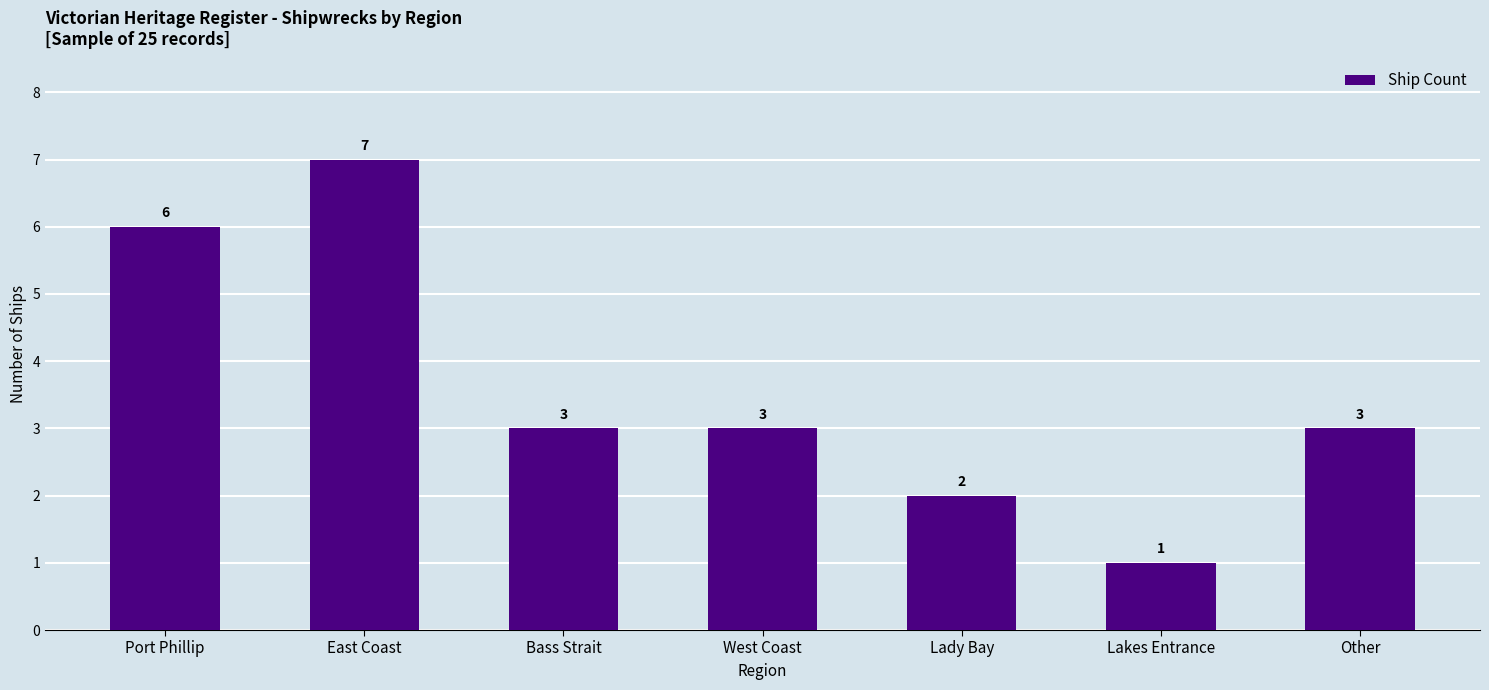

The value at Other is 2. True or false?

False